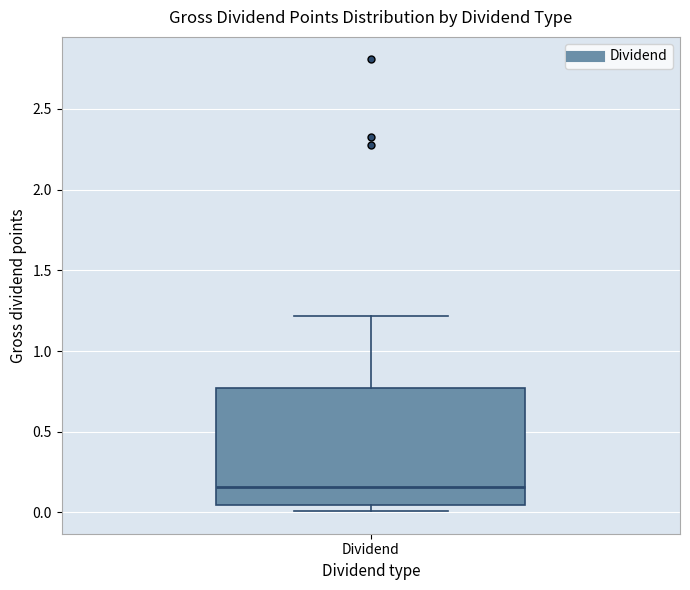

Transcribe this box plot: give where the median line is, the range the box spans, and where the two whiskers end, as read against the y-axis. The values are not printed on the chart, so give them approximately, as read against the axis.

median 0.15, box 0.05 to 0.75, whiskers 0.00 to 1.20